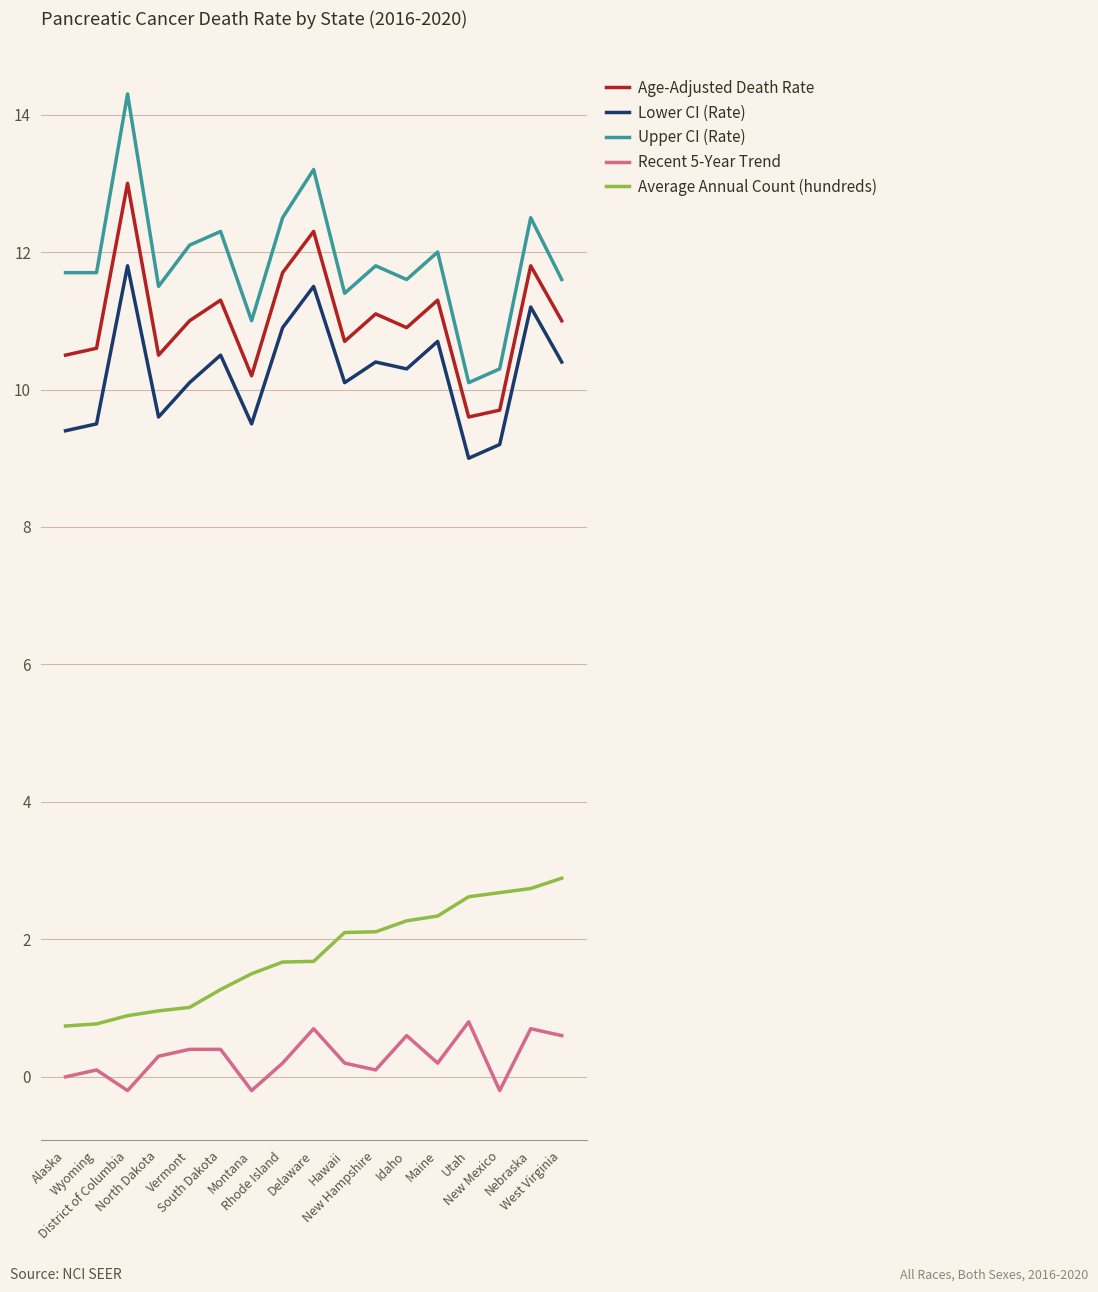

Which series has the largest total across all categories?

Upper CI (Rate)